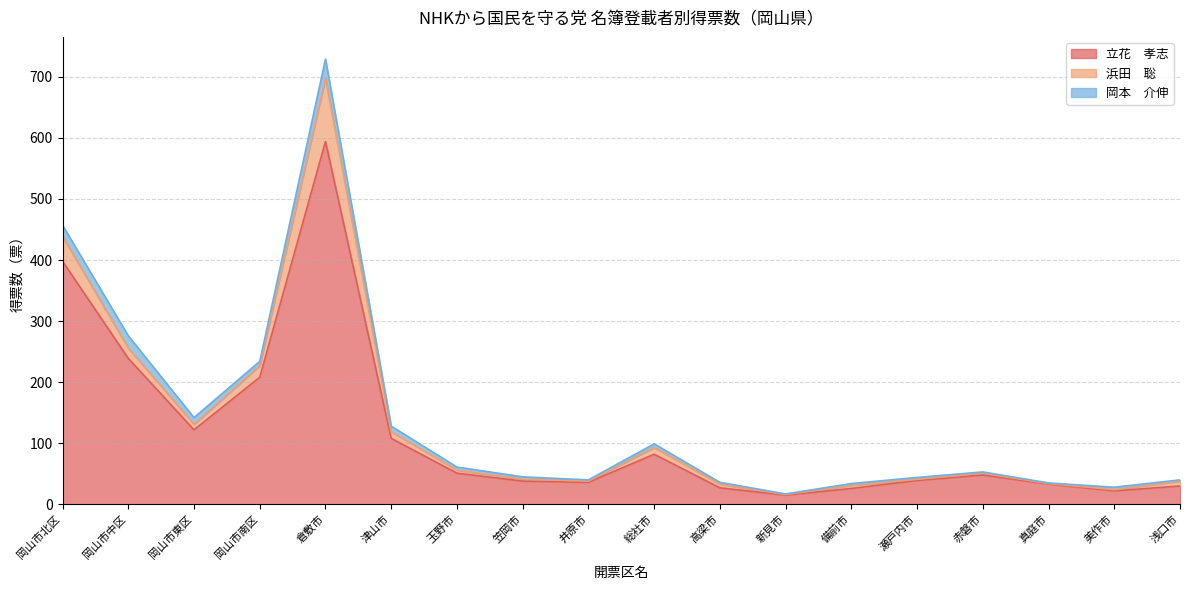

Which category has the lowest value in the 立花　孝志 series?

新見市